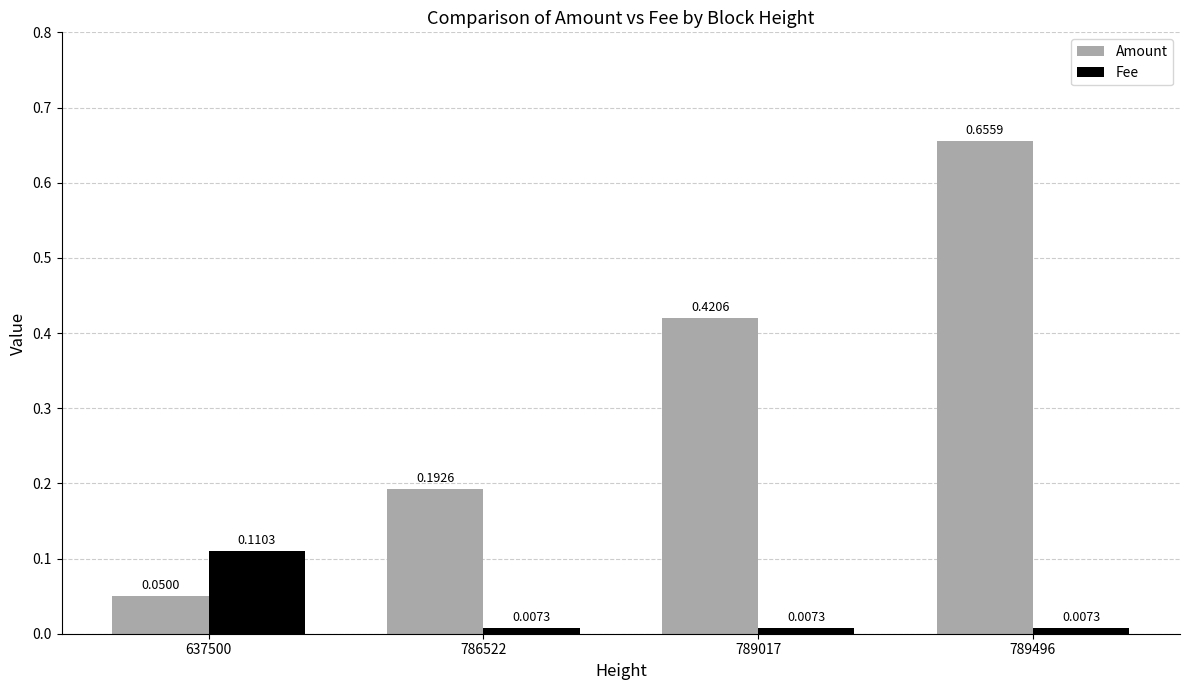

Rank the categories by Amount value from lowest to highest.

637500, 786522, 789017, 789496